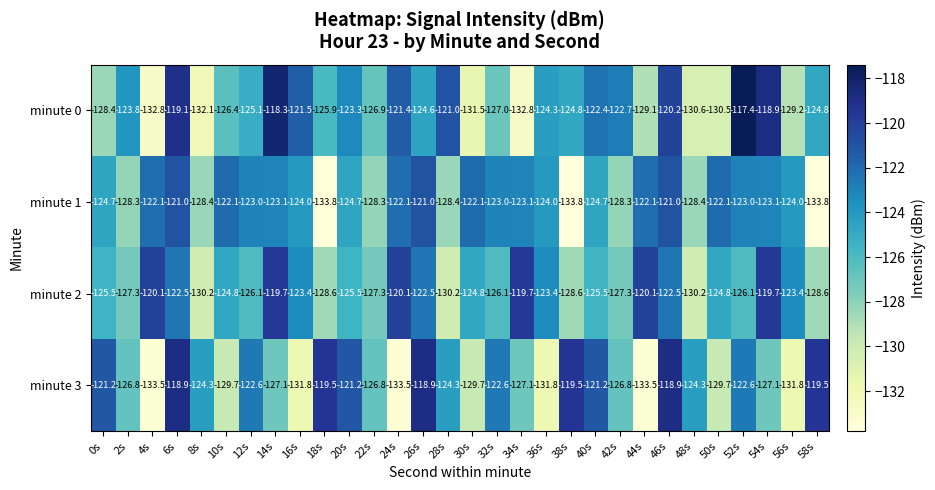

Is the value of minute 3 at 14s greater than the value of minute 0 at 32s?

No